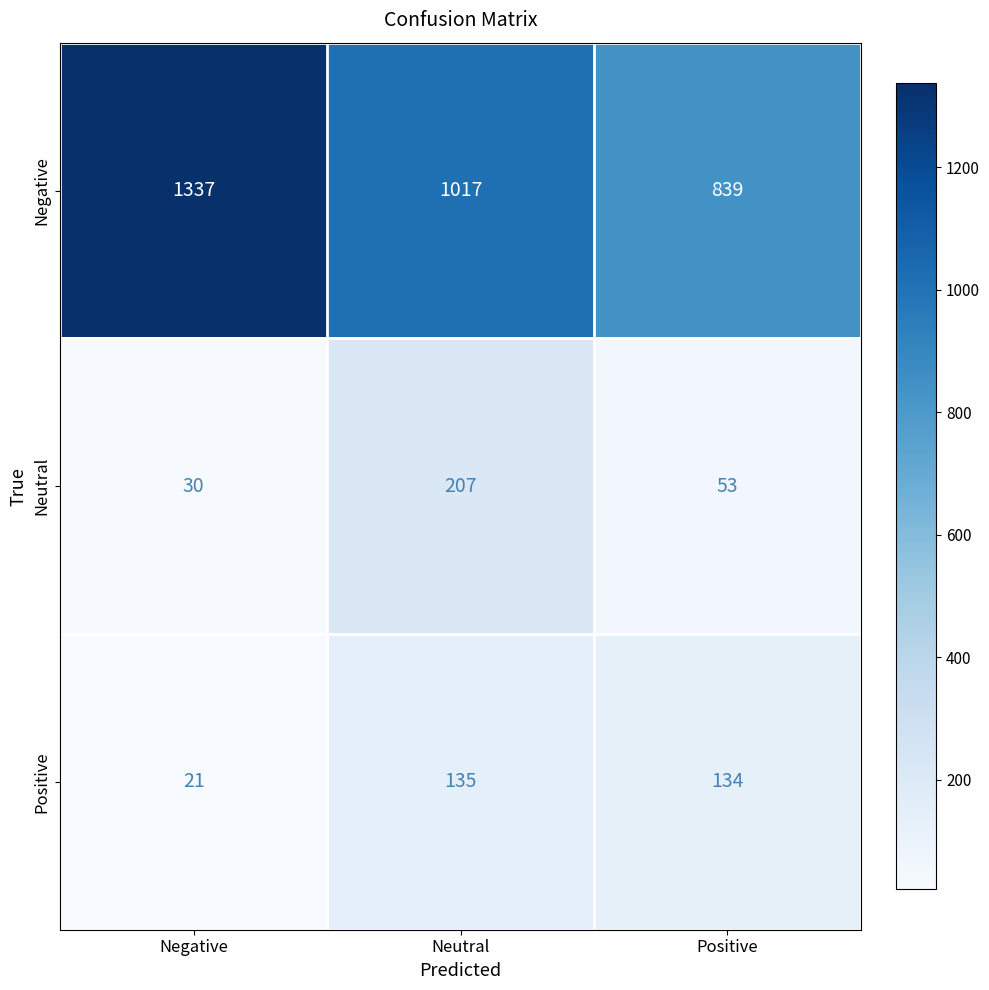

At which label is Neutral closest to 118?

Positive